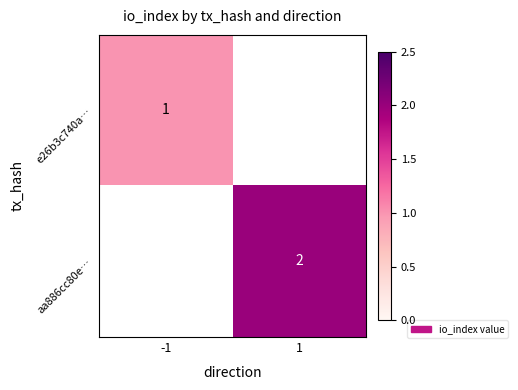

How many distinct data groups are displayed?

2